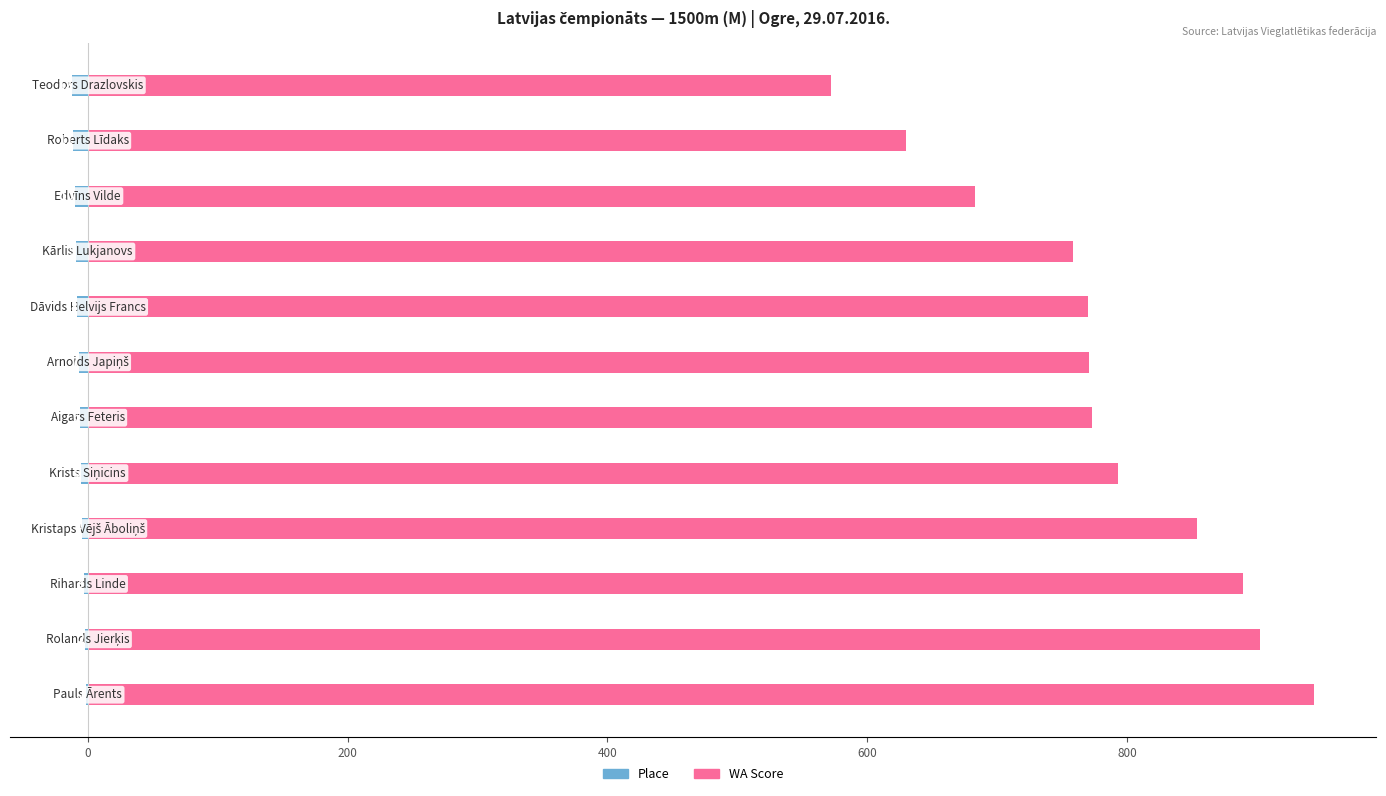

Does the chart contain any negative values?

Yes